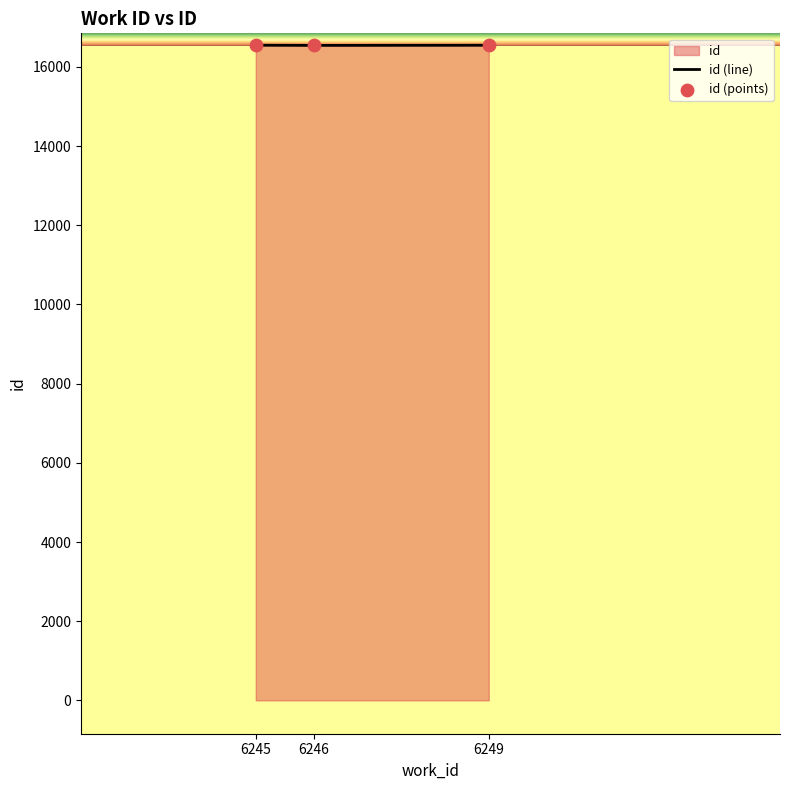

Is the value of id (points) at 6245 greater than the value of id (line) at 6245?

No